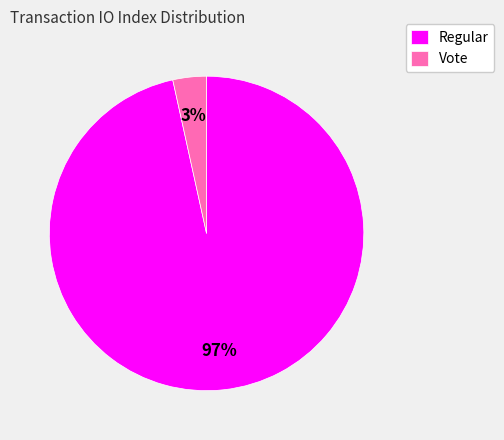

Between Vote and Regular, which is larger?

Regular